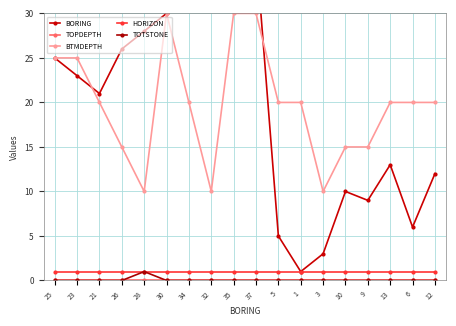

True or false: TOTSTONE and BTMDEPTH cross at least once.

False